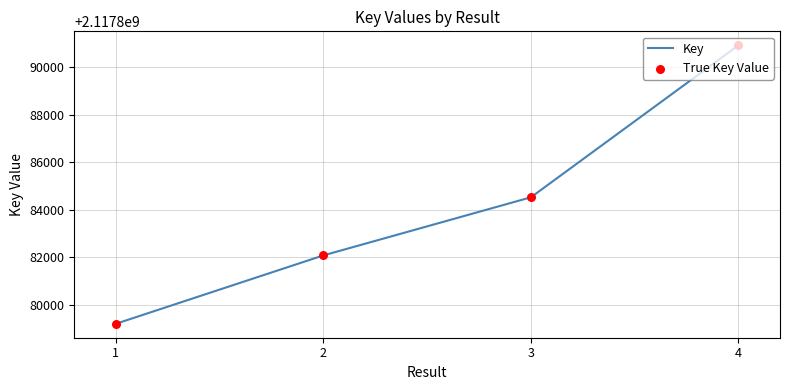

What is the ratio of the value at 1 to the value at 2?

1.0